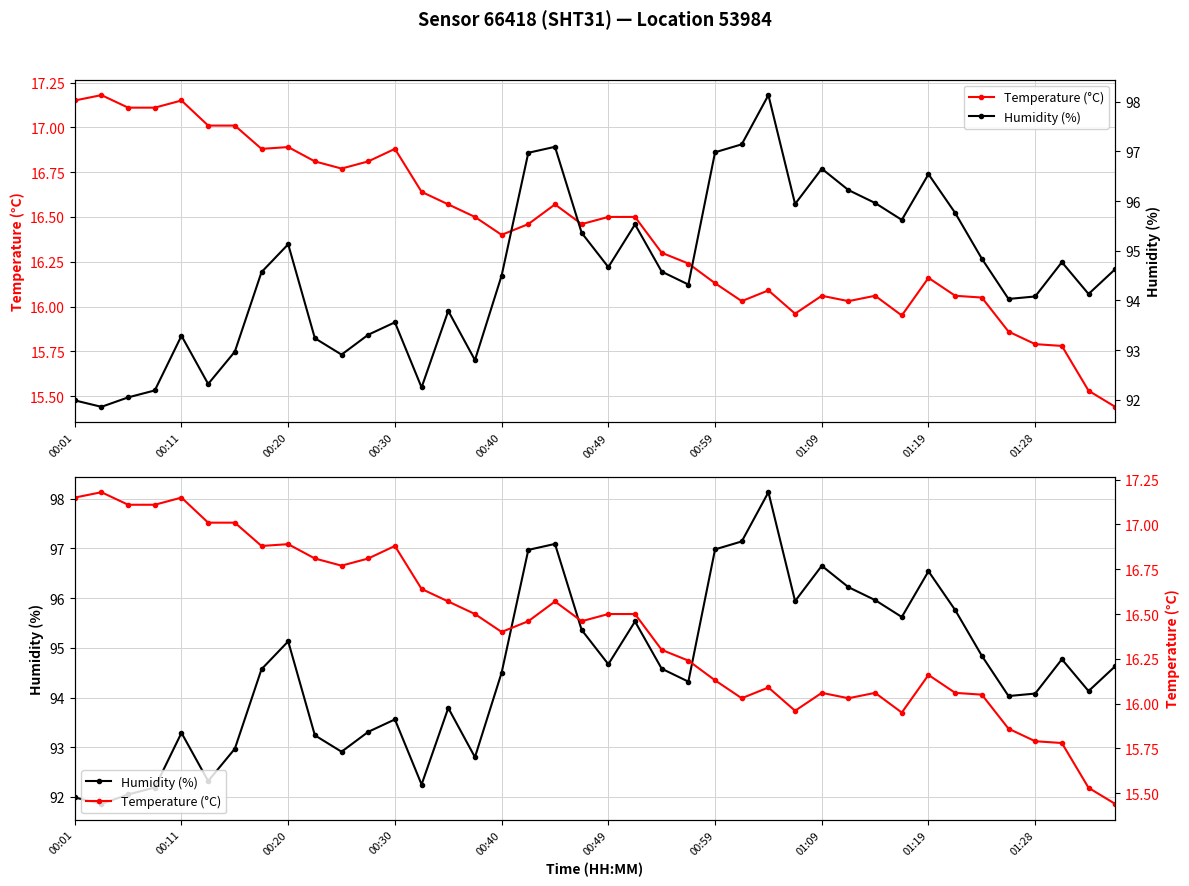

The Temperature (°C) series shows 22.0 at 01:19. True or false?

False